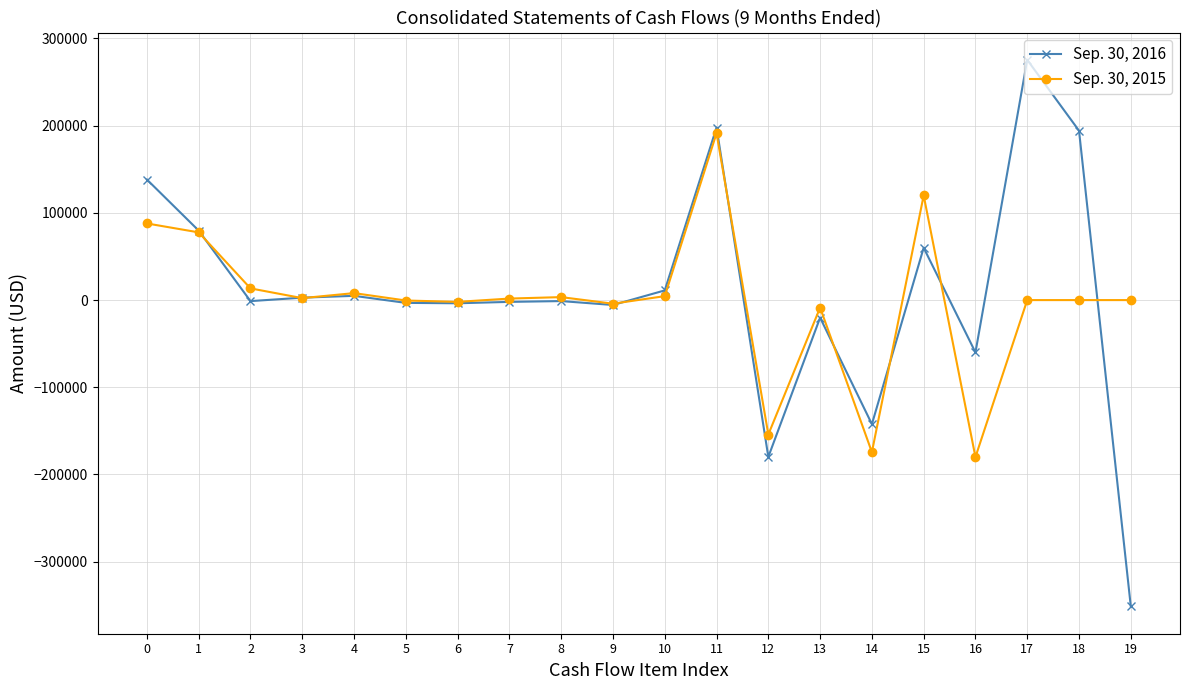

Rank the series by their average value, from highest to lowest.

Sep. 30, 2016, Sep. 30, 2015